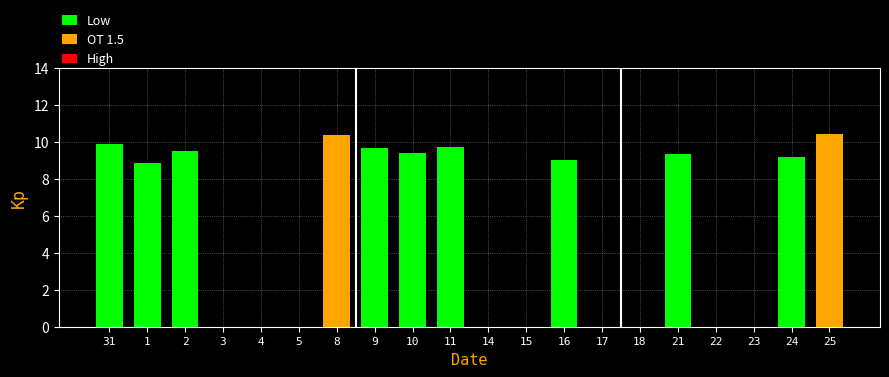

What is the maximum value shown in the chart?

10.4